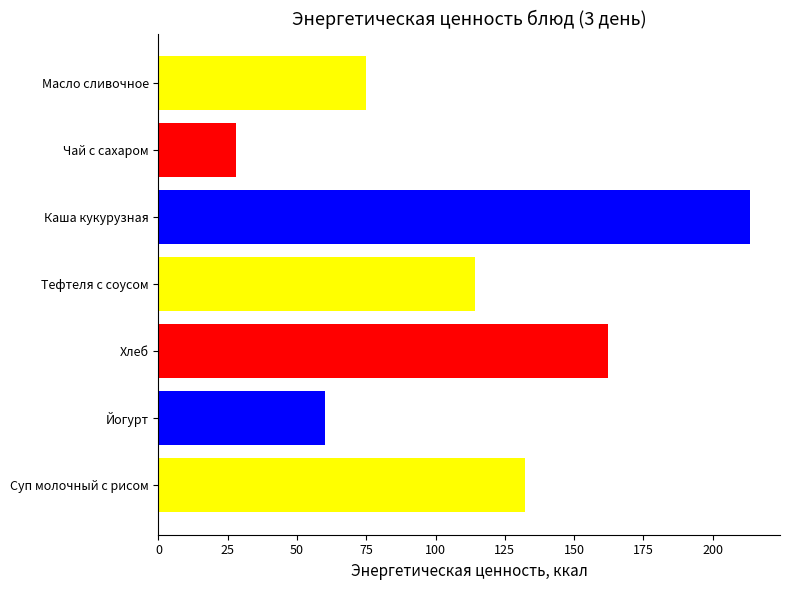

How many distinct data groups are displayed?

7